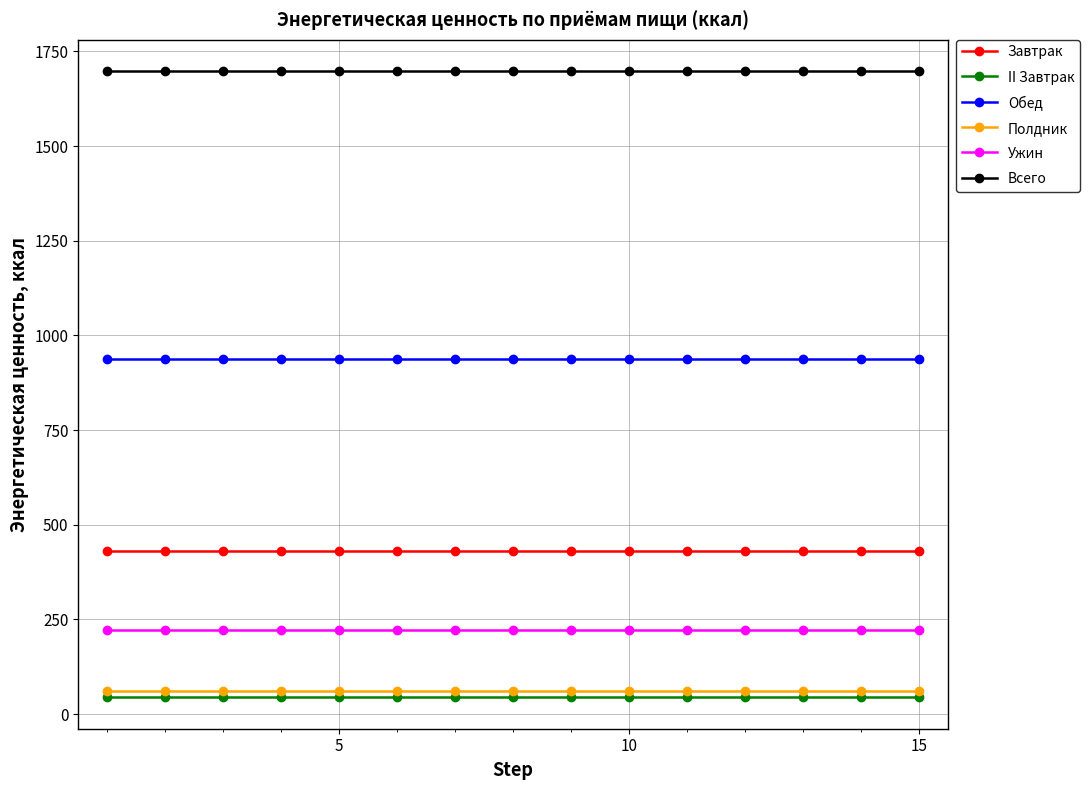

How many lines are shown in the chart?

6